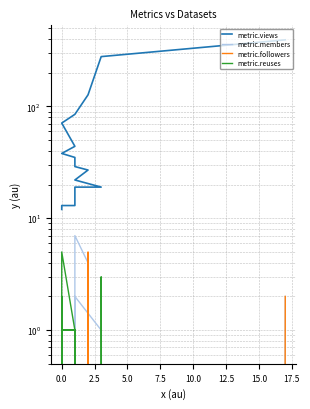

What are all the series names shown in the legend?

metric.views, metric.members, metric.followers, metric.reuses